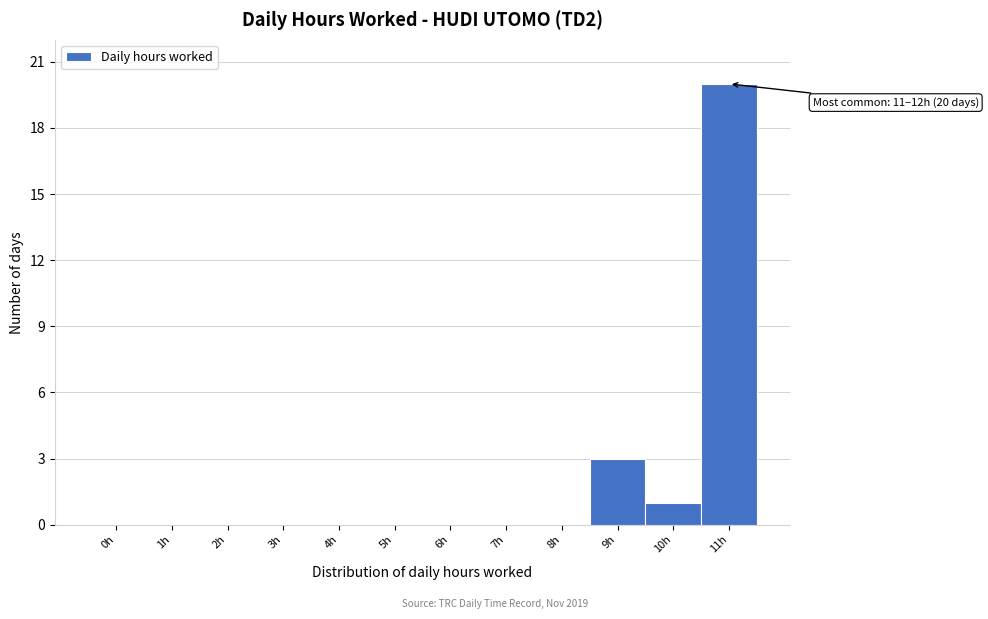

Reading left to right, what are all the values shown in this chart?

0h=0	1h=0	2h=0	3h=0	4h=0	5h=0	6h=0	7h=0	8h=0	9h=3	10h=1	11h=20